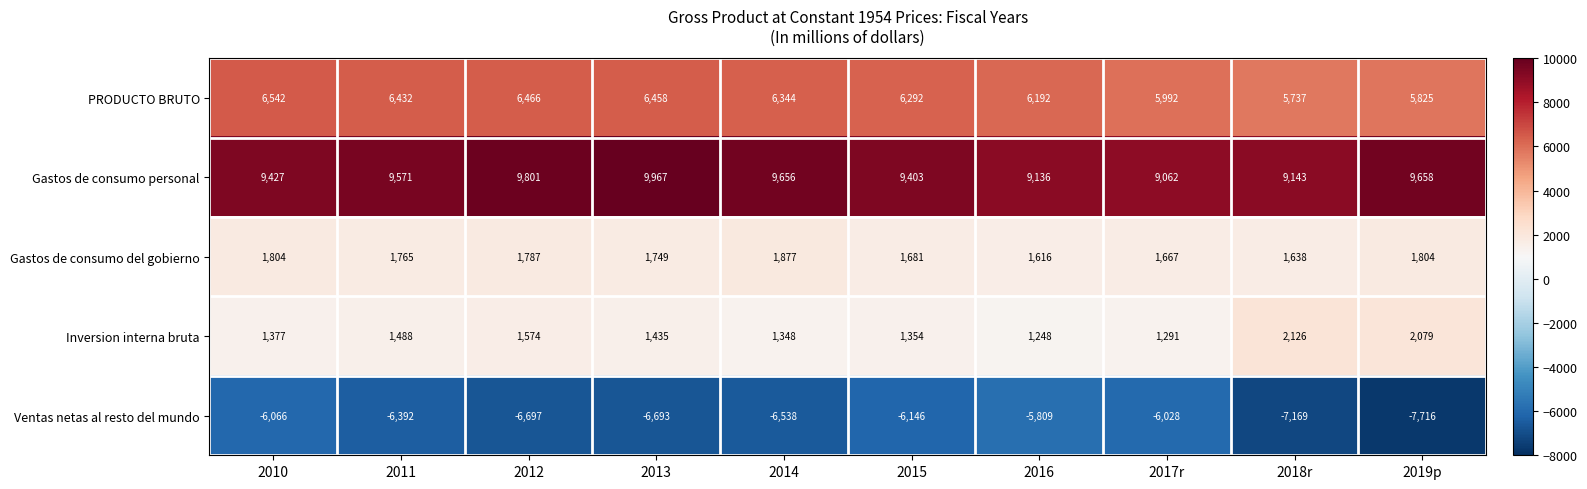

Which series has the widest spread of values?

Ventas netas al resto del mundo